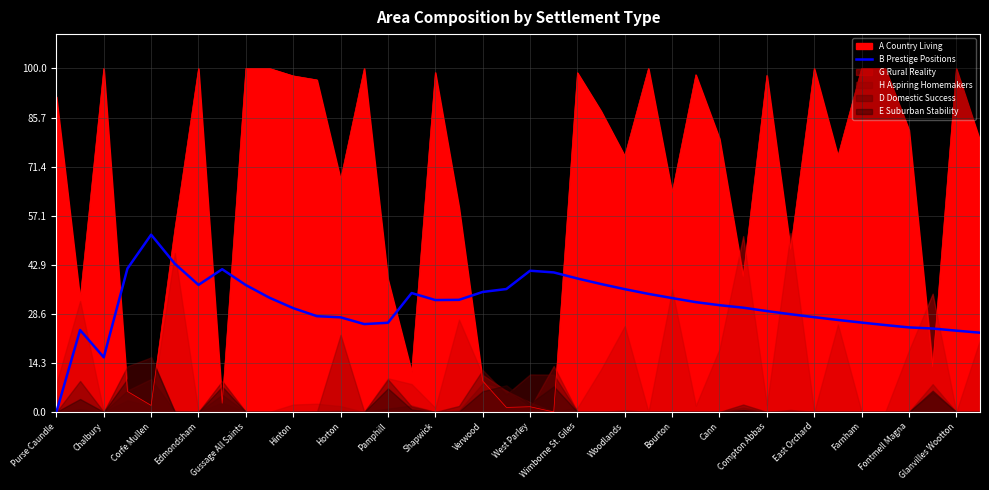

Read the A Country Living value at Cann.

79.6